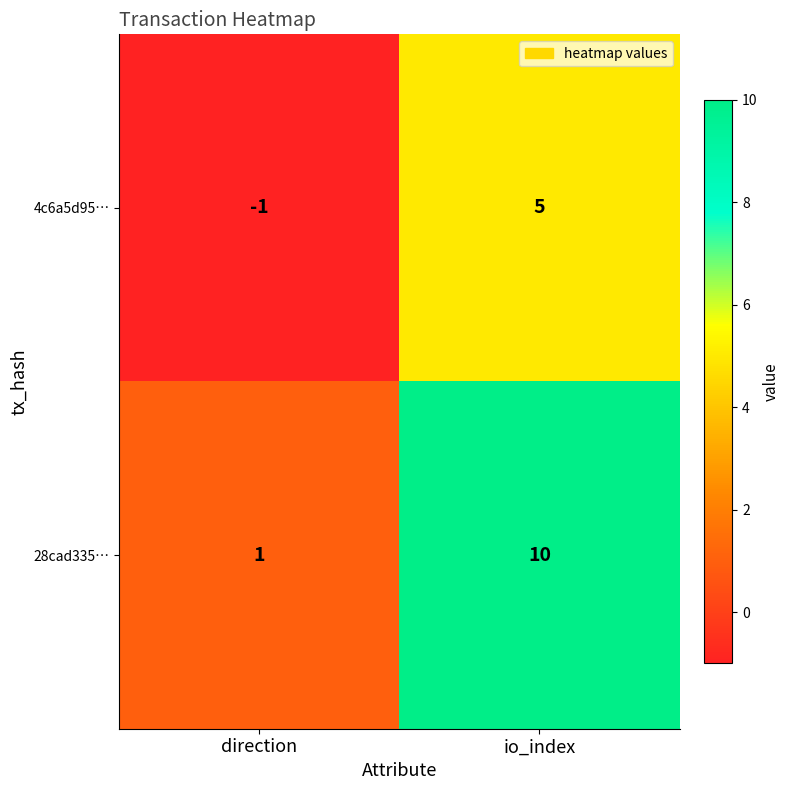

Reading left to right, list all the values displayed in this chart.

4c6a5d95…: direction=-1	io_index=5
28cad335…: direction=1	io_index=10